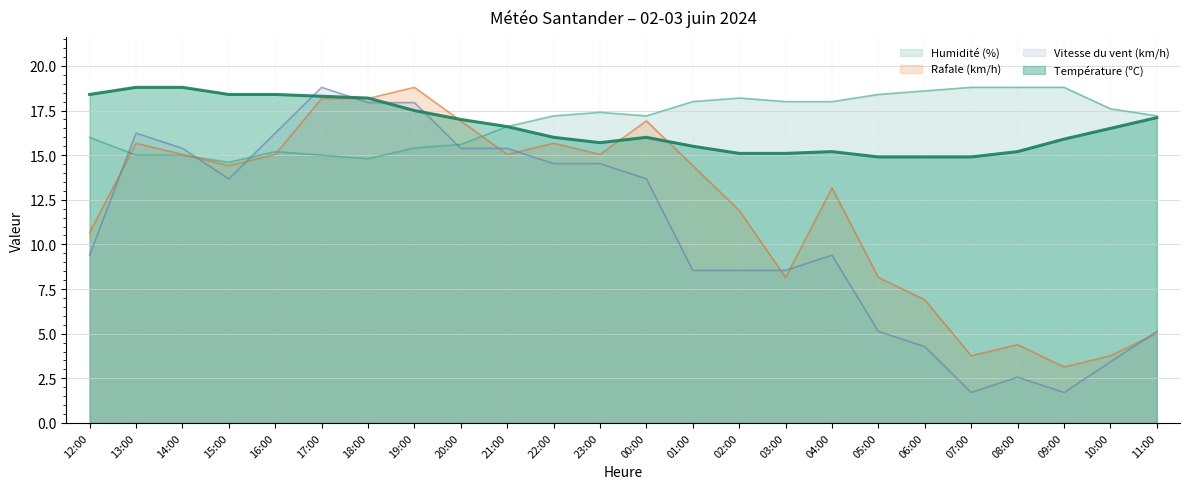

What is the difference between the highest and lowest values at 18:00?

3.4